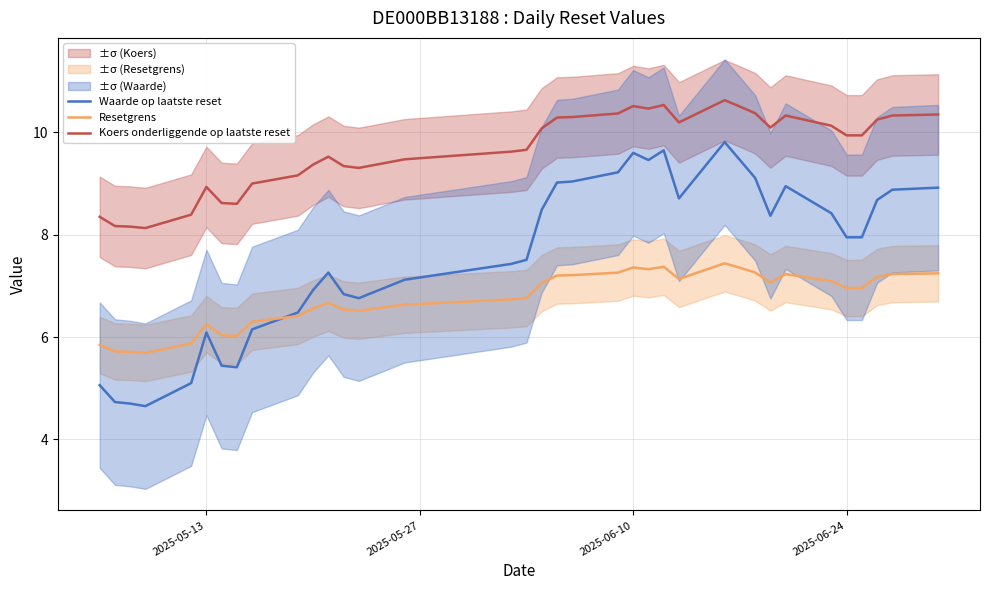

True or false: Koers onderliggende op laatste reset and Resetgrens cross at least once.

False